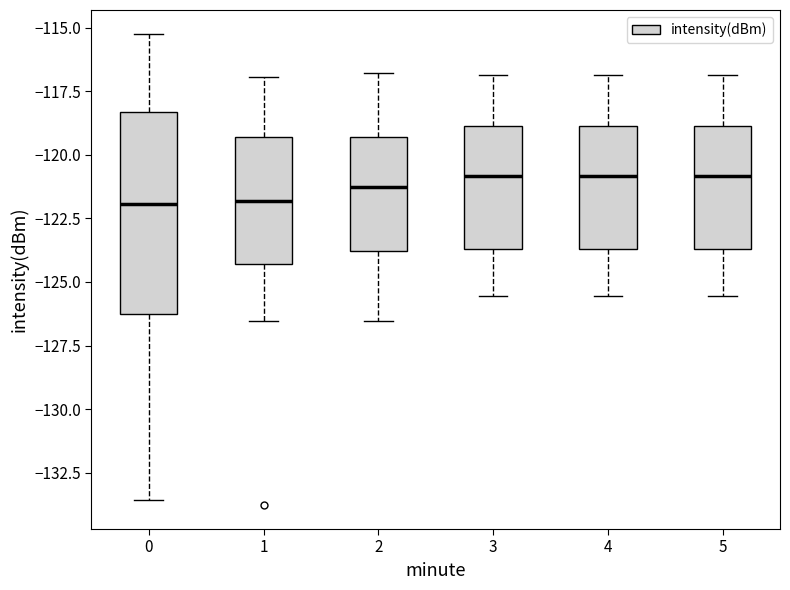

Which box is the tallest, from its lower edge to its upper edge?

0